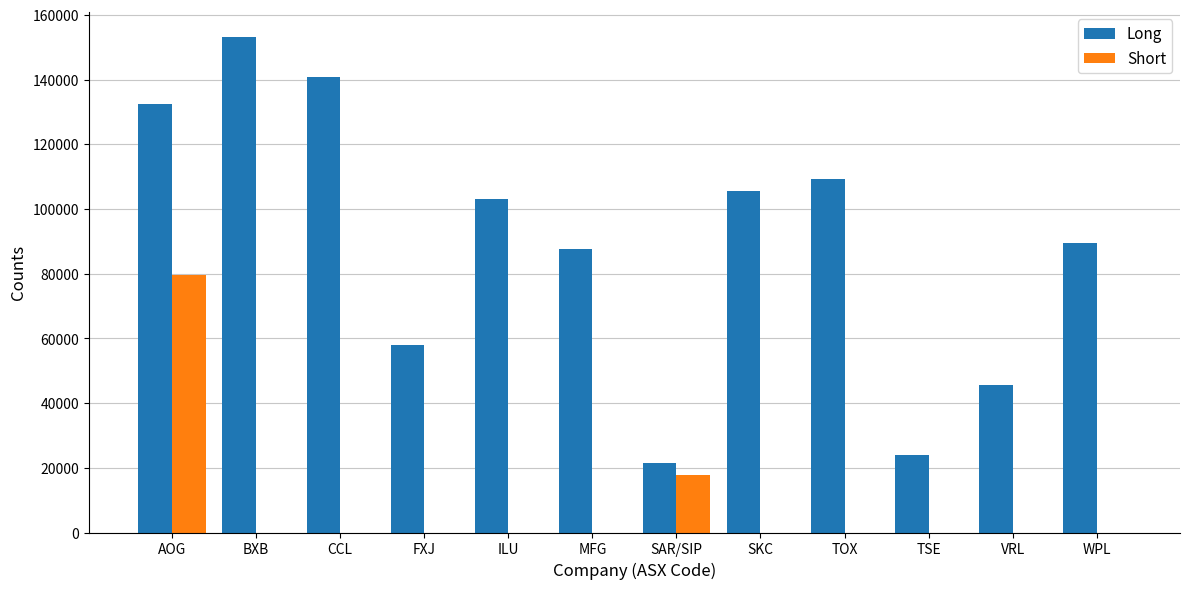

What are all the series names shown in the legend?

Long, Short